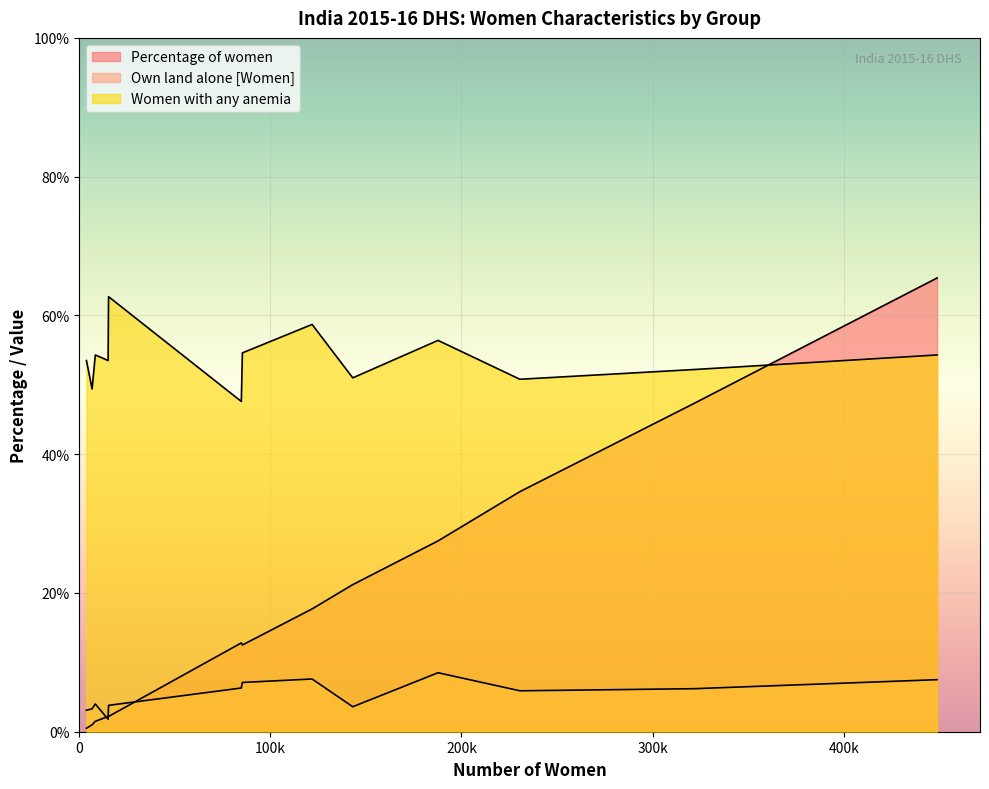

True or false: Own land alone [Women] has a value of 2.1 at Urban.

False